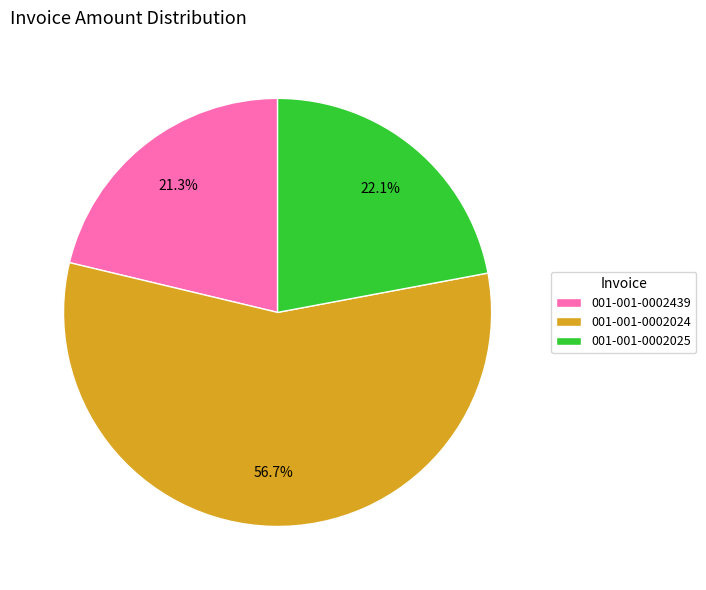

Do 001-001-0002439 and 001-001-0002025 together represent more than half of the pie?

No